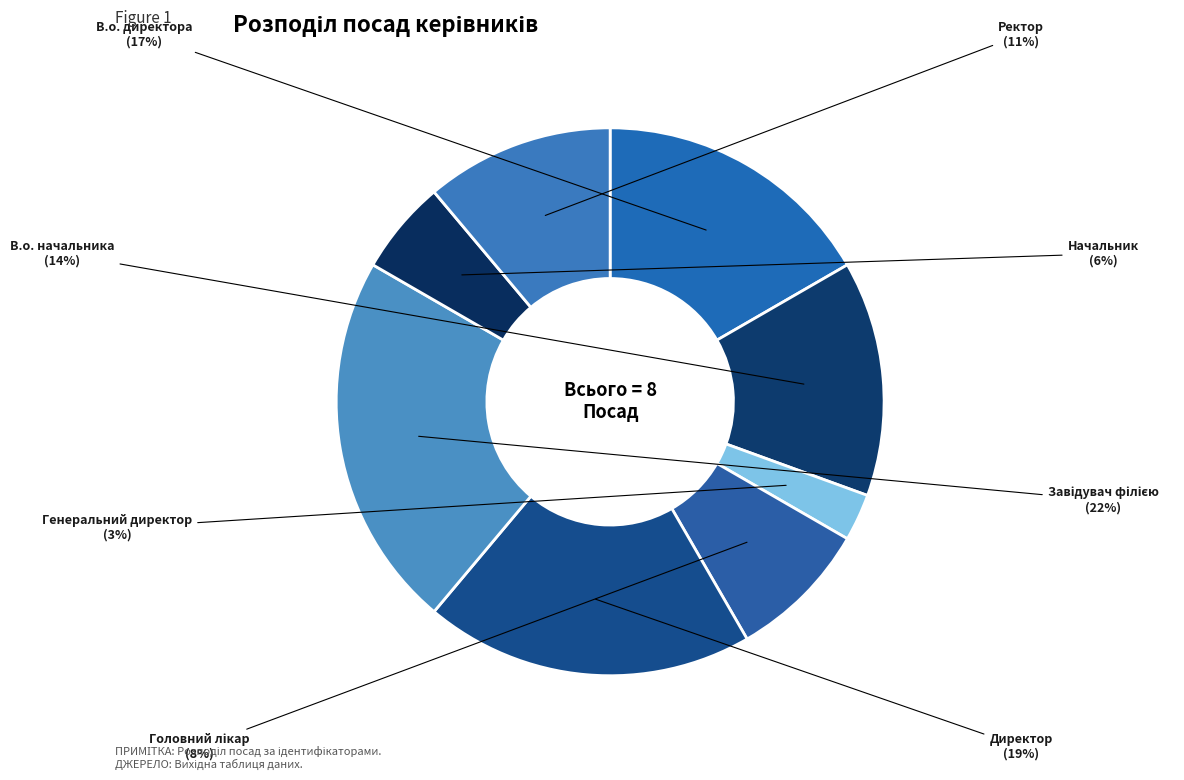

What percentage is the Генеральний директор slice, to the nearest percent?

3%